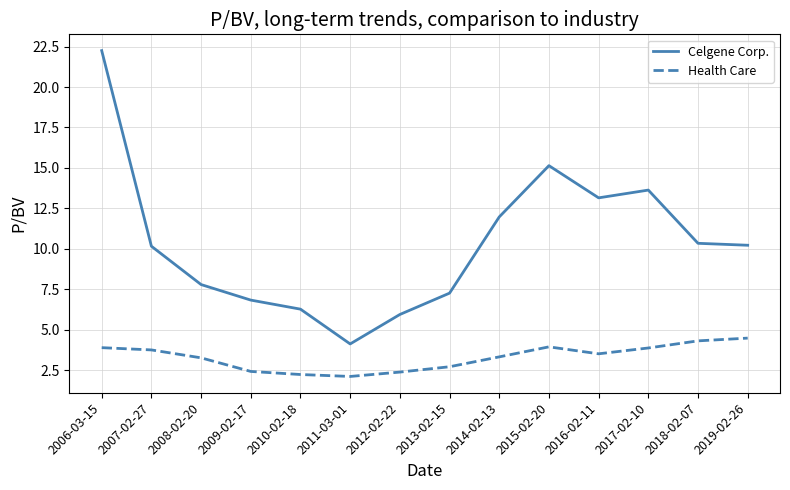

What is the smallest value displayed?

2.1